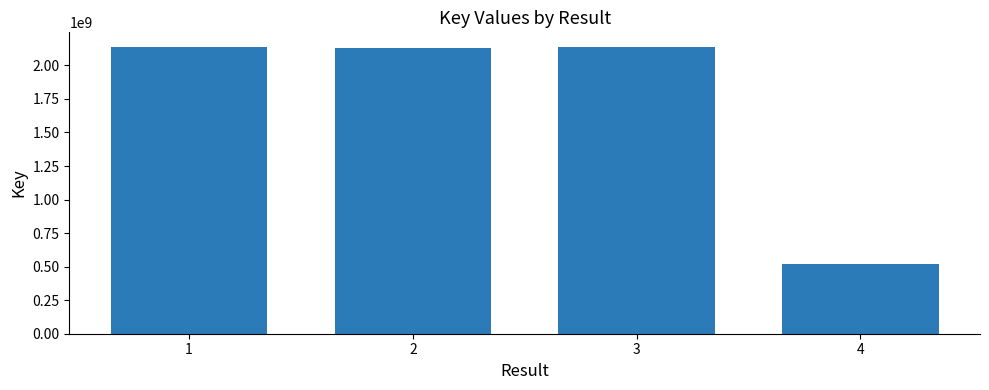

What is the difference between the second highest and minimum values?

1618336637